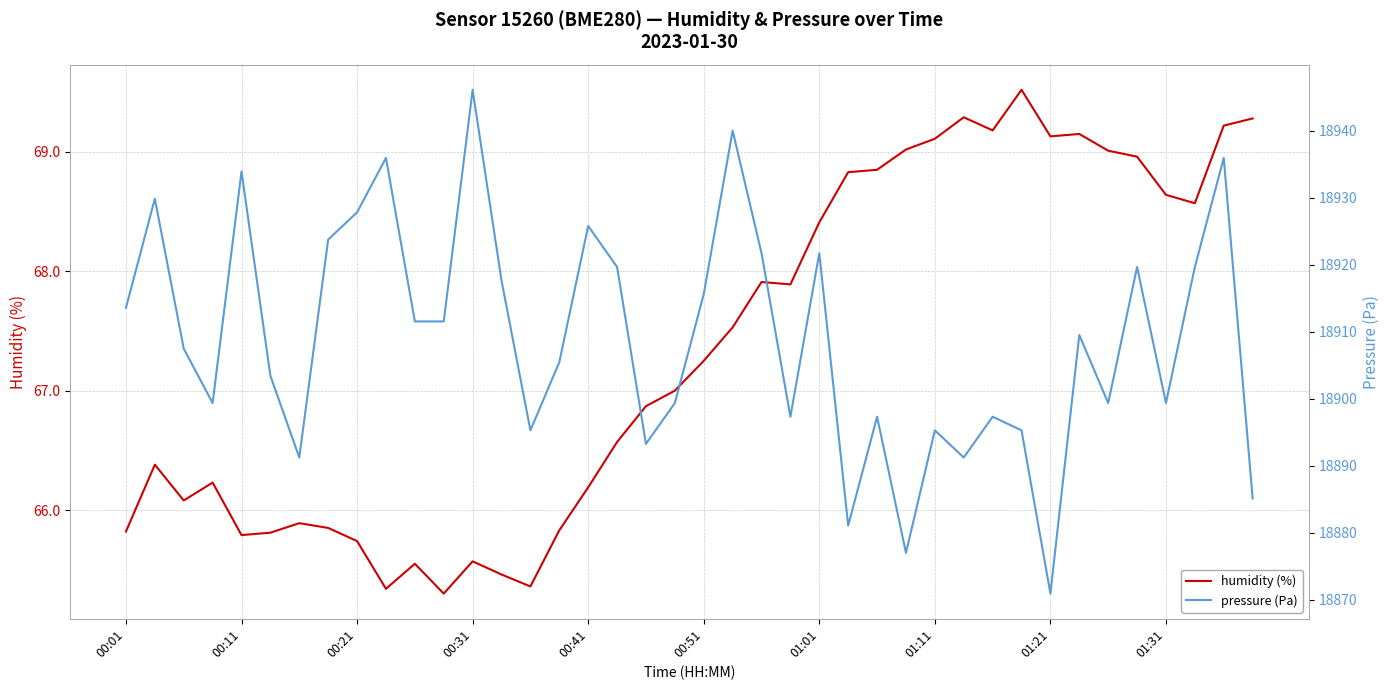

Does the chart have visible grid lines?

Yes